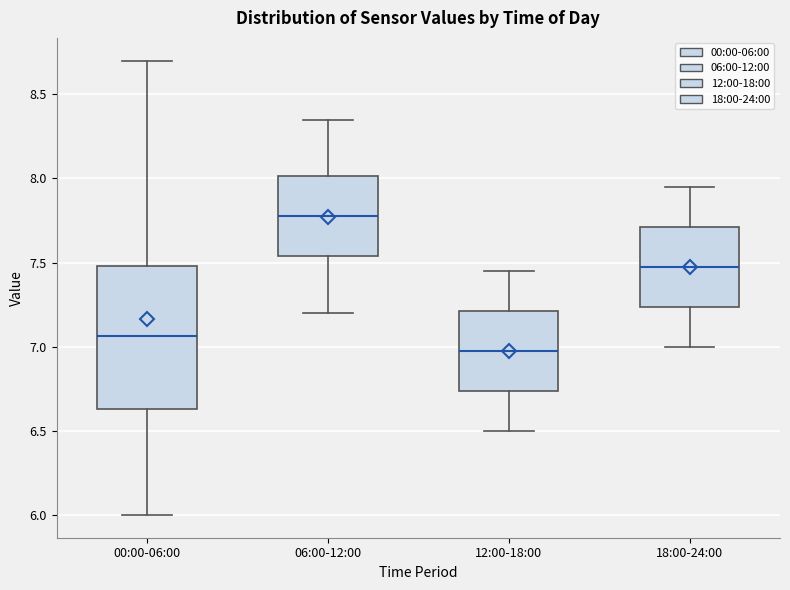

Comparing the boxes themselves (not the whiskers), which one is the tallest?

00:00-06:00